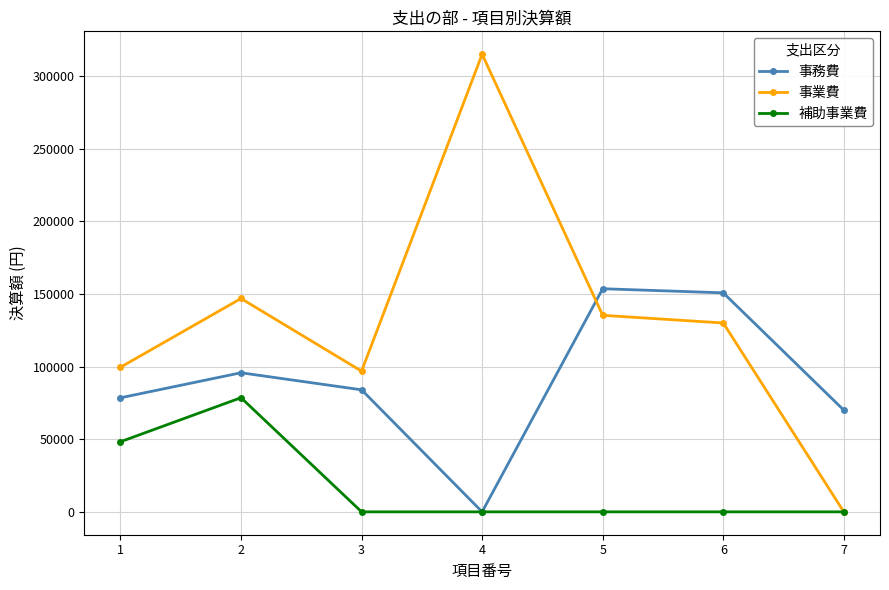

Is it true that 事業費 equals 52648 at 2?

False